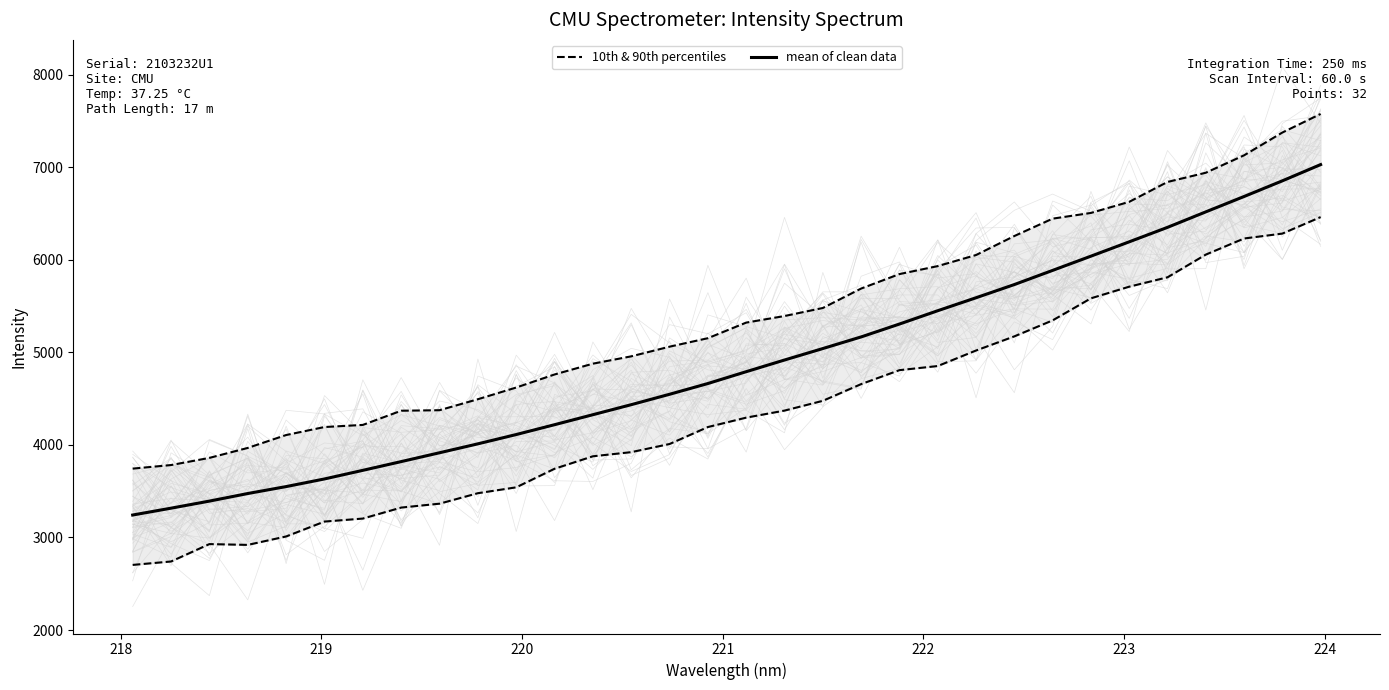

What is the minimum value for mean of clean data?

3242.5